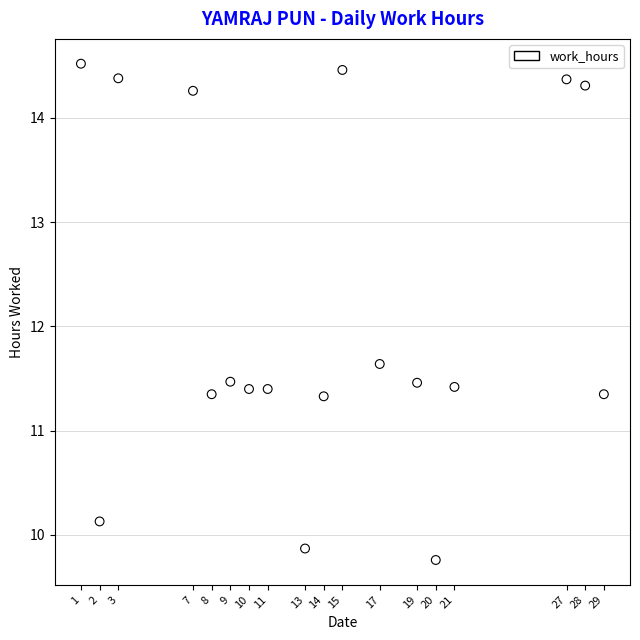

What is the range of X values (max minus min)?

28.0